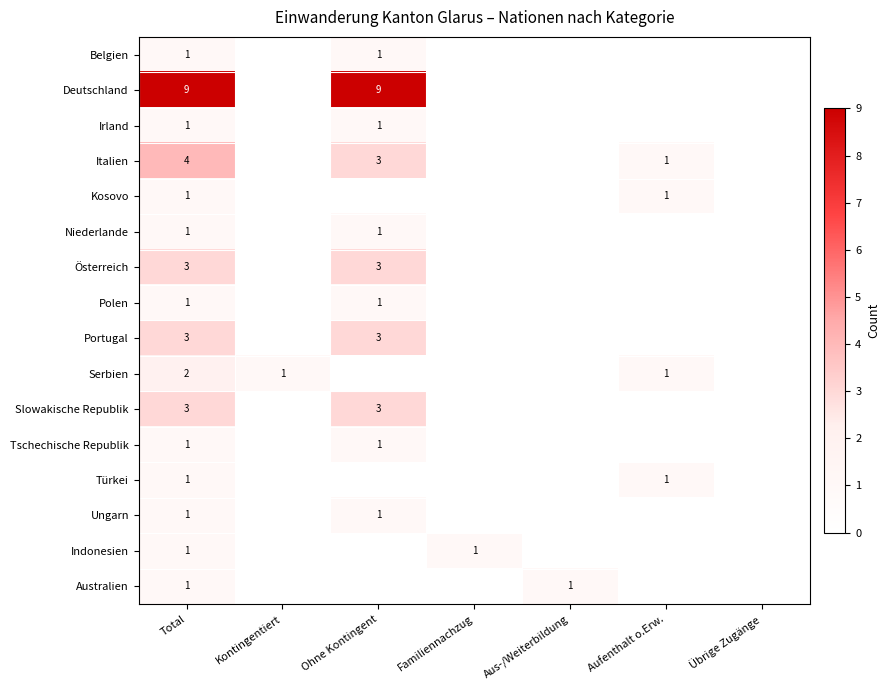

Which category has the highest value across all series?

Total